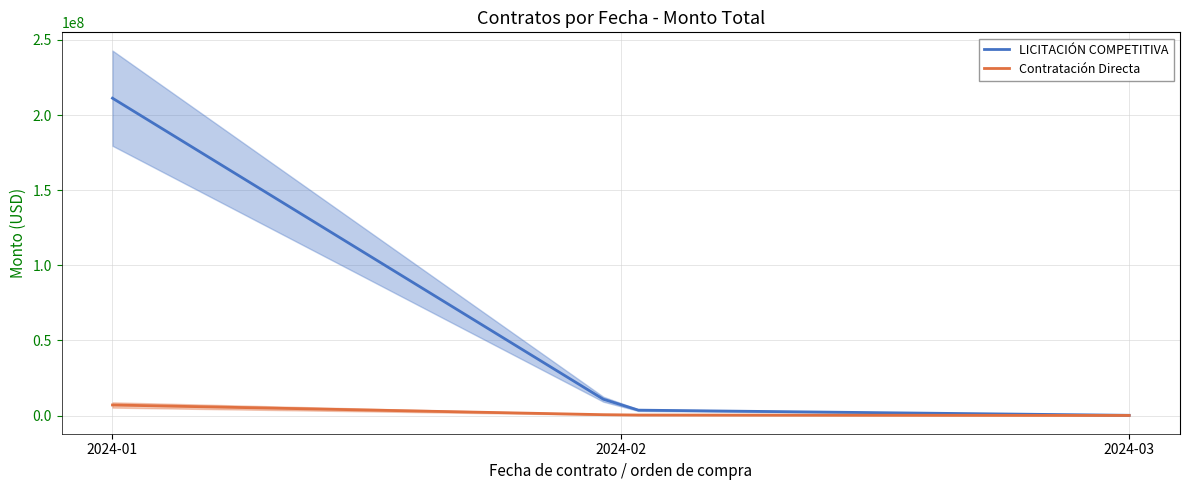

What is the highest value of the LICITACIÓN COMPETITIVA series?

211212366.5